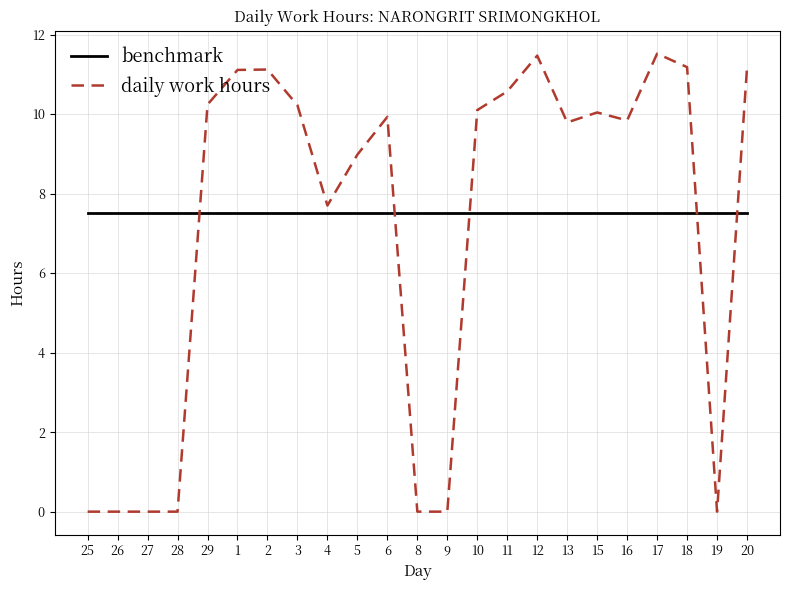

What is the average value of the benchmark series?

7.5